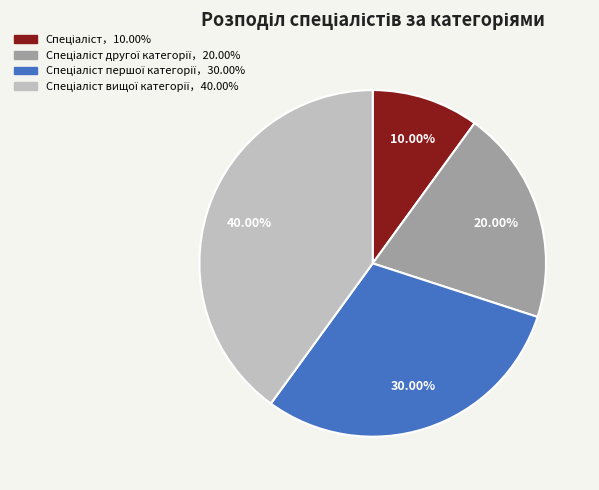

Does any single category account for the majority?

No